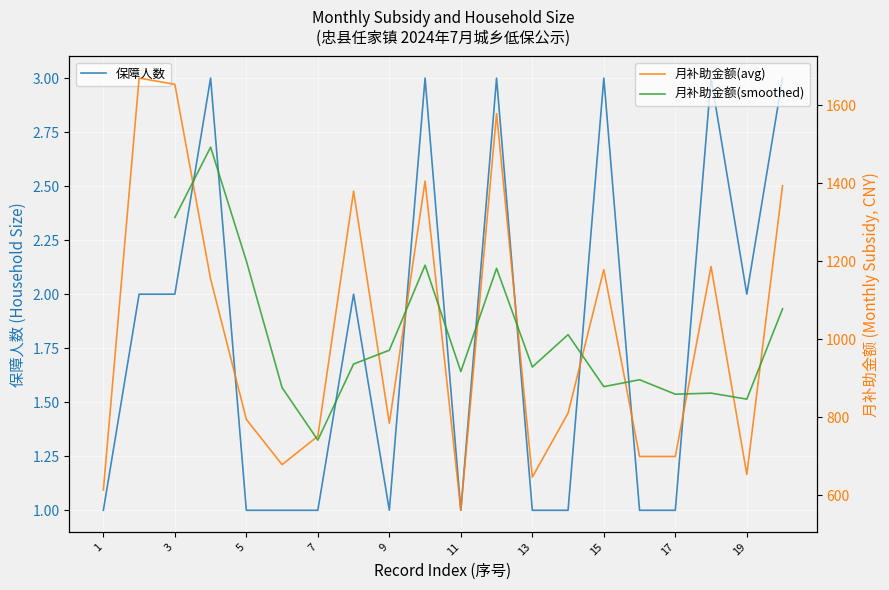

At how many categories does at least one series exceed 425?

20